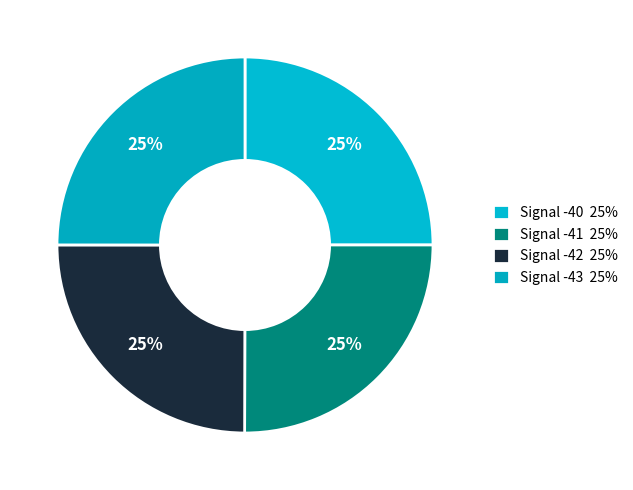

Count the number of slices in the pie.

4